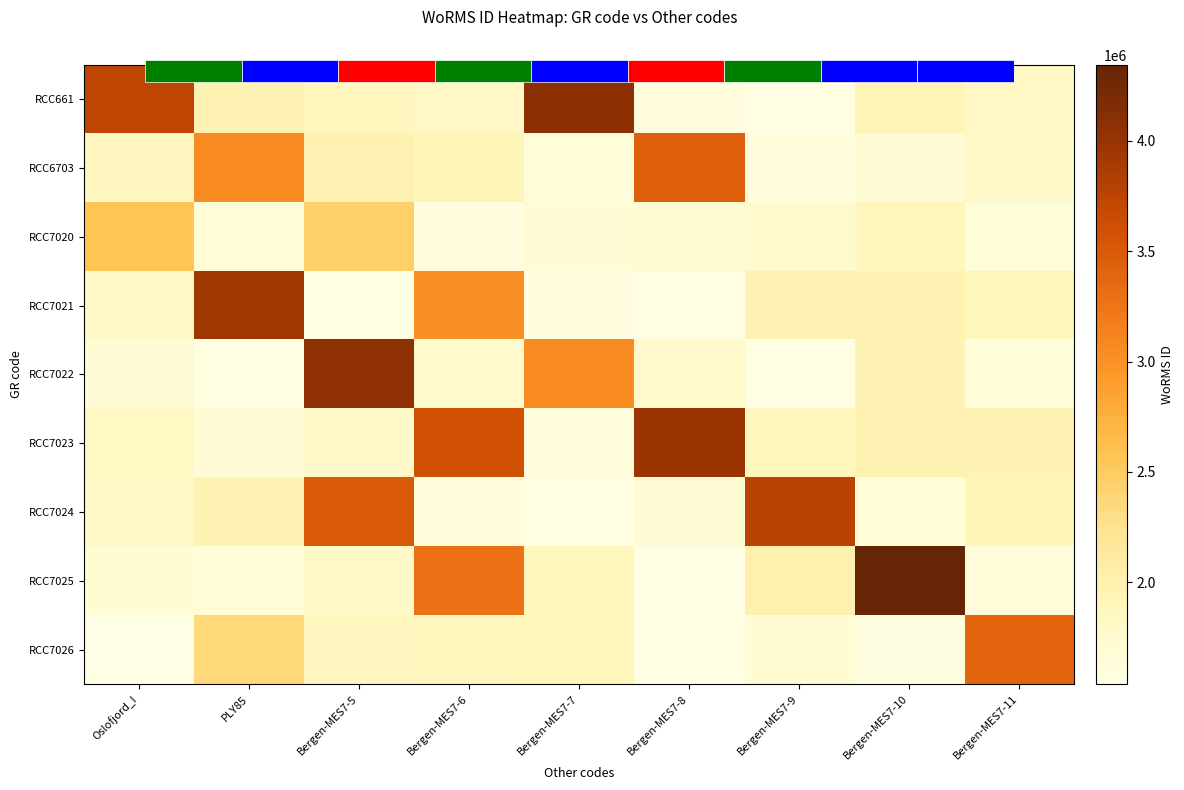

How many categories are shown in the chart?

9